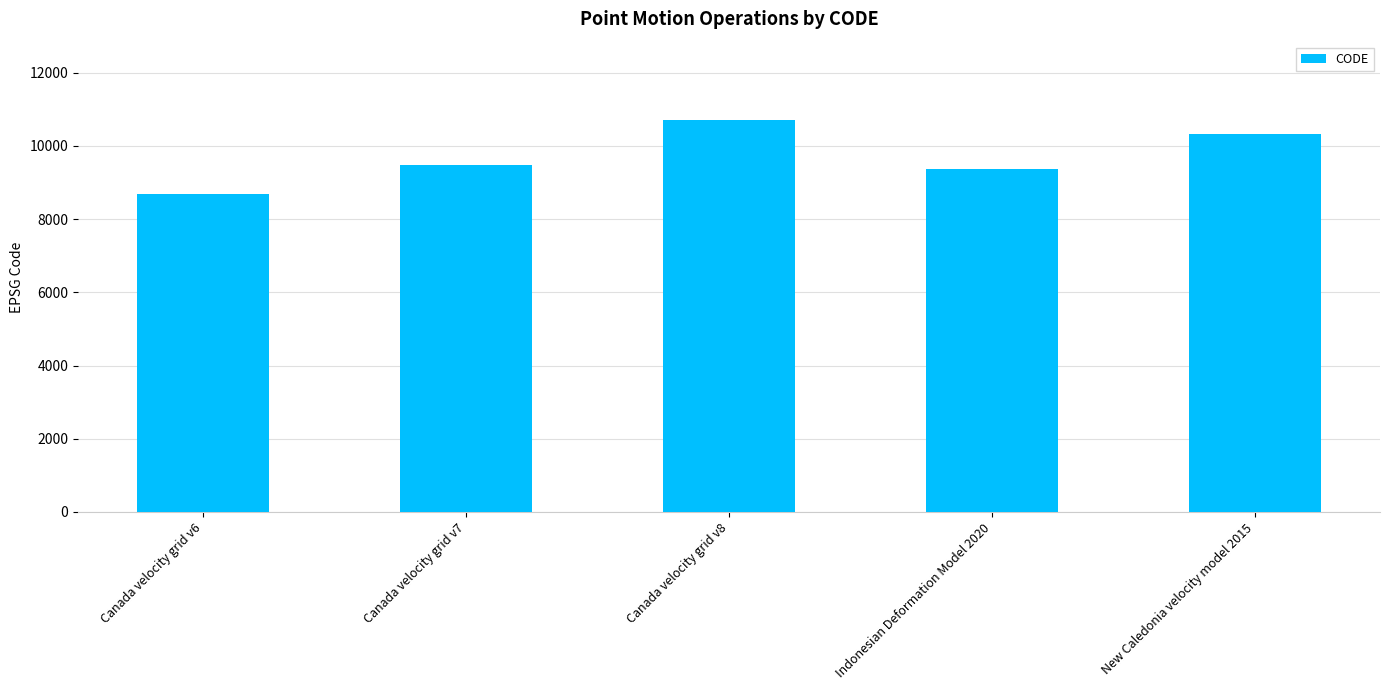

Reading left to right, extract all data points from this chart.

8676	9483	10707	9375	10323